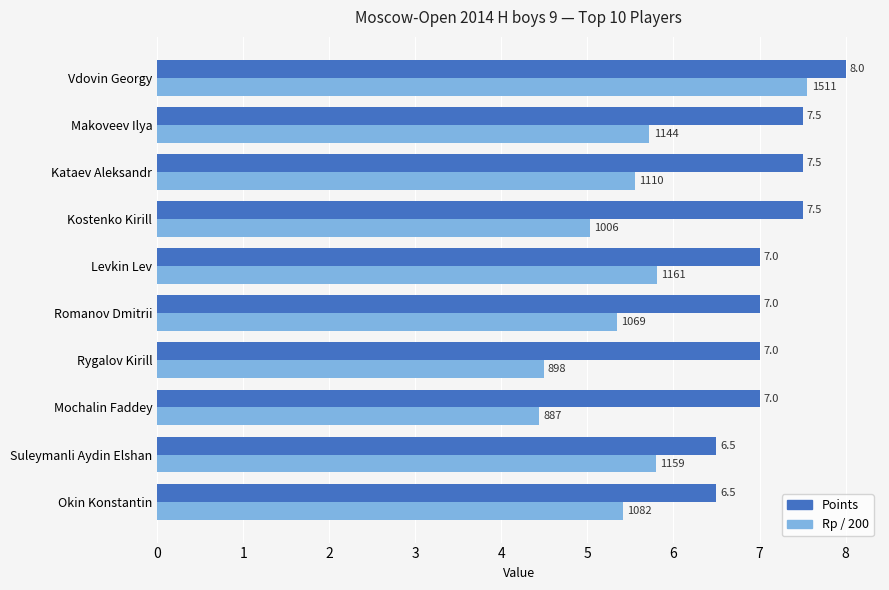

Which series has the largest total across all categories?

Points